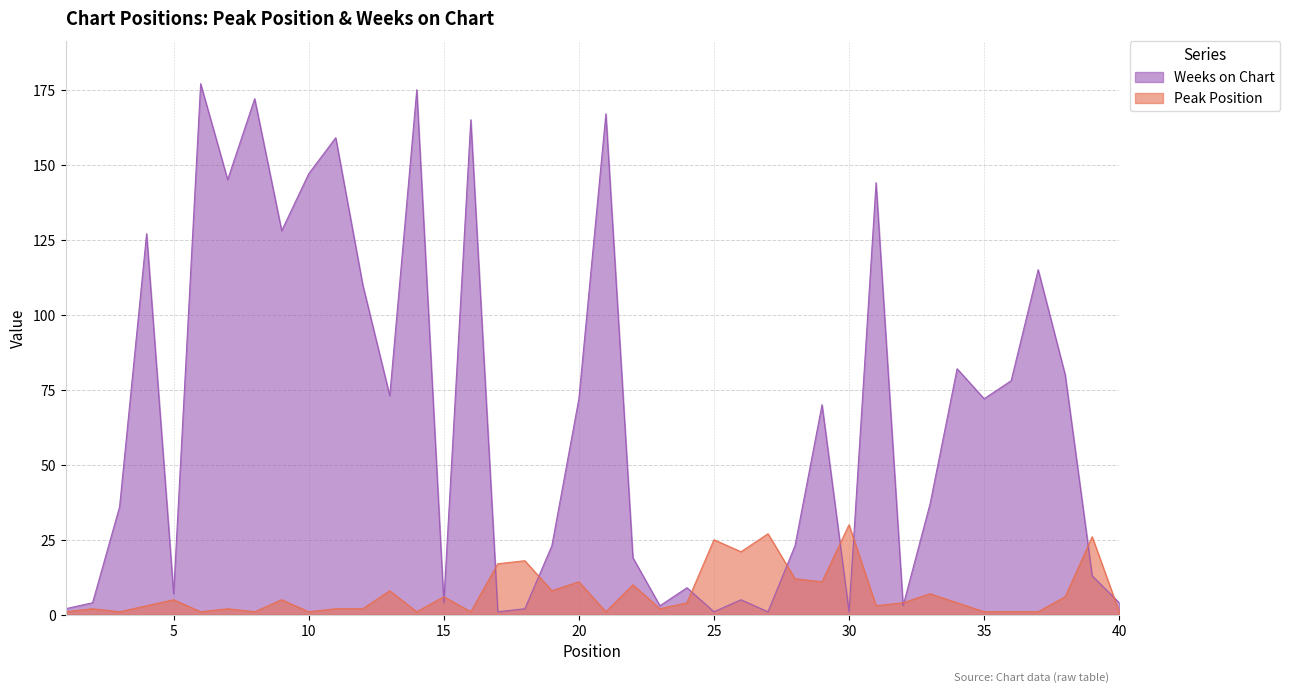

What is the spread (max minus min) of values at 31?

141